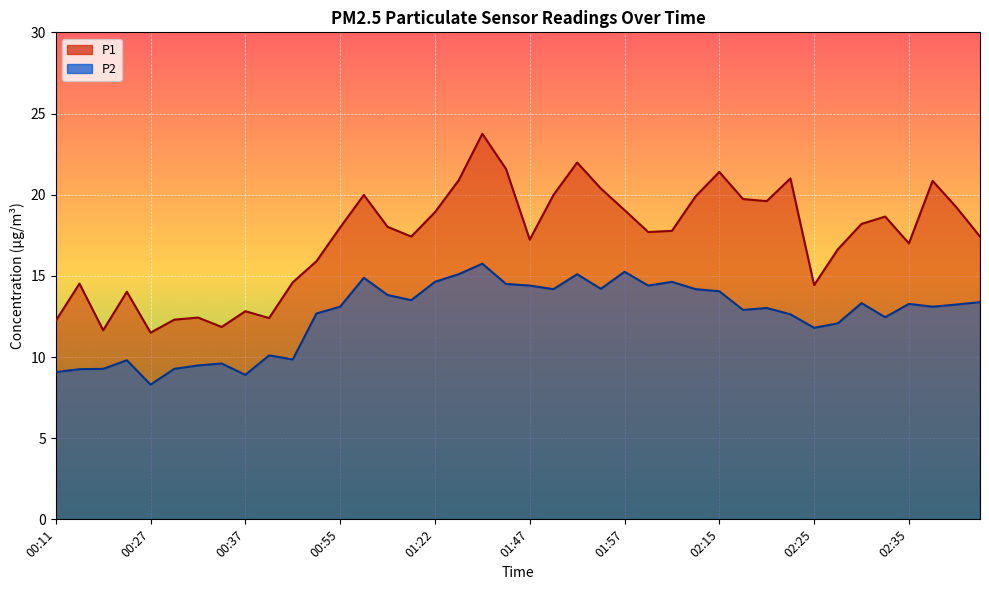

Between 01:07 and 01:39, which series saw the biggest shift?

P1